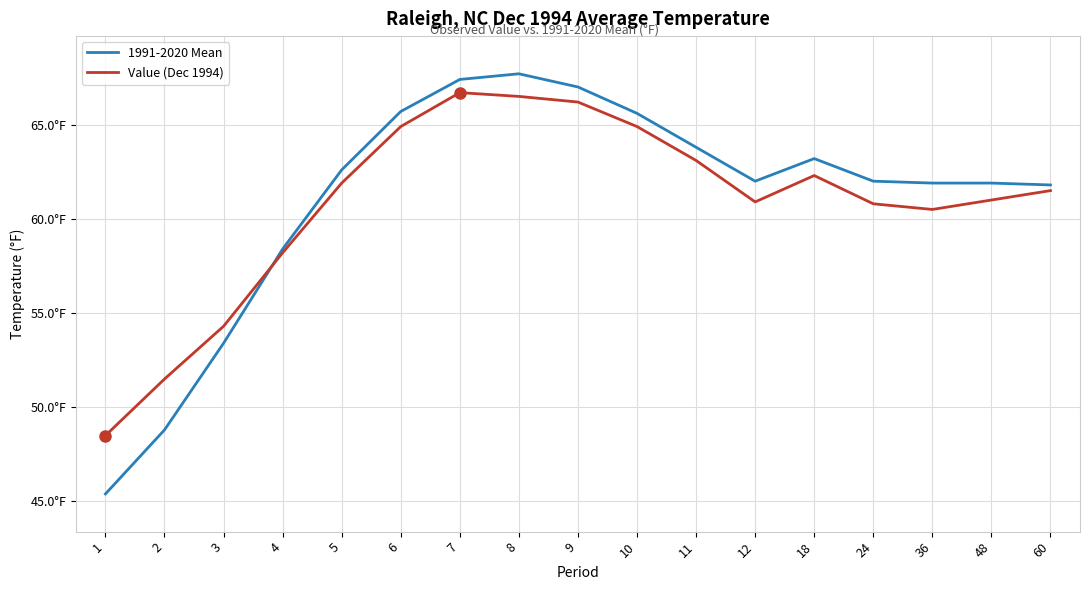

Reading left to right, what are all the values shown in this chart?

1991-2020 Mean: 45.4	48.8	53.4	58.4	62.6	65.7	67.4	67.7	67.0	65.6	63.8	62.0	63.2	62.0	61.9	61.9	61.8
Value (Dec 1994): 48.5	51.5	54.3	58.2	61.9	64.9	66.7	66.5	66.2	64.9	63.1	60.9	62.3	60.8	60.5	61.0	61.5